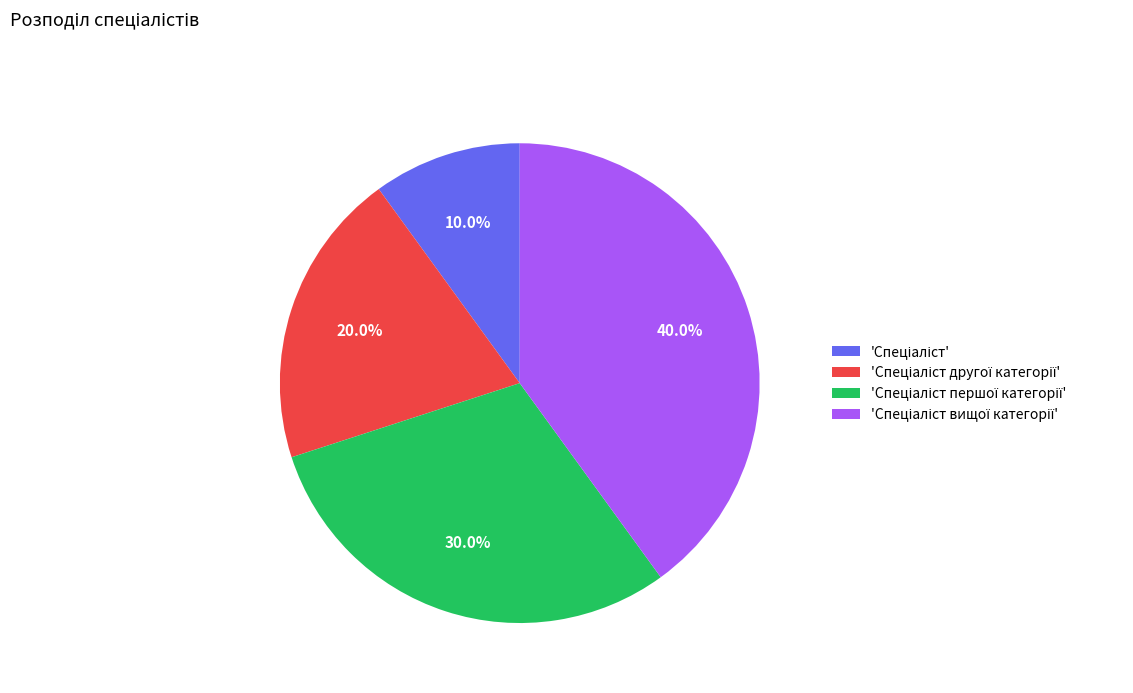

Is there a majority slice in this chart?

No